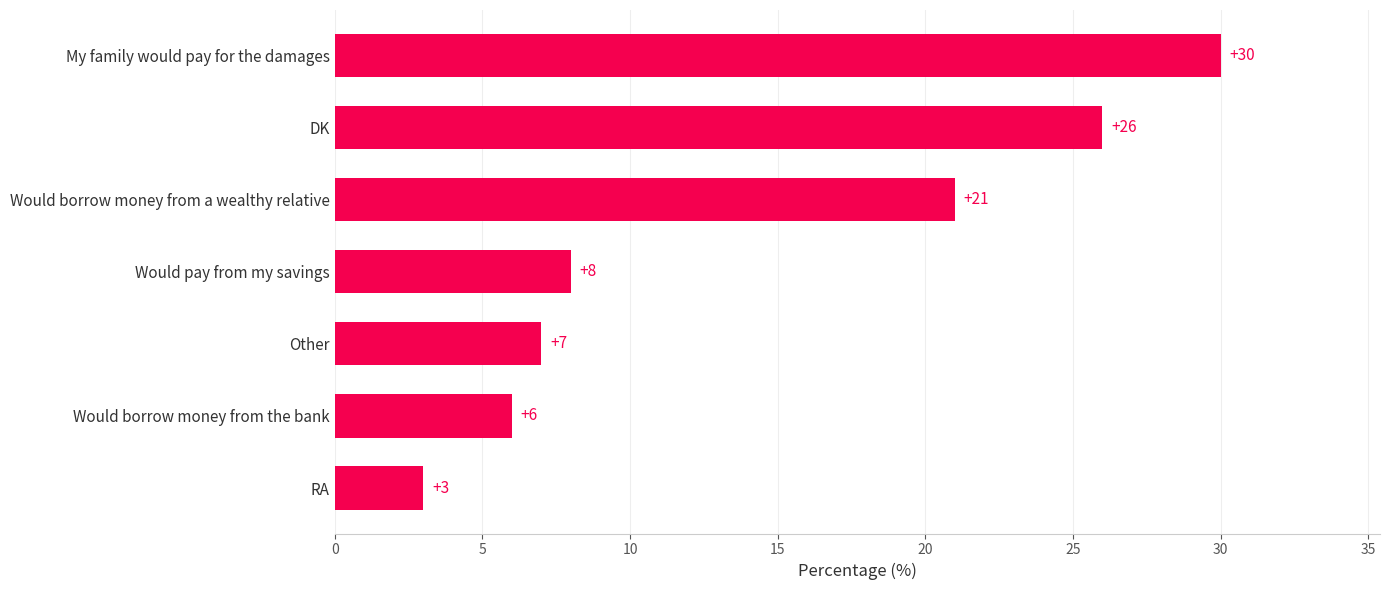

How many categories are shown in the chart?

7